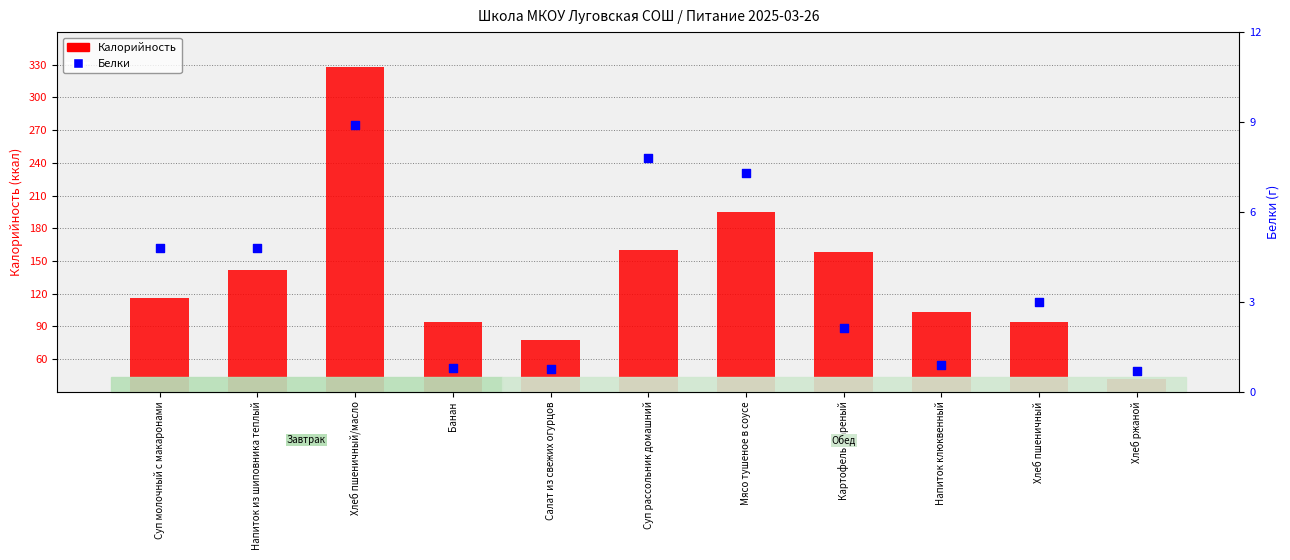

At which category is the sum across all series the highest?

Хлеб пшеничный/масло